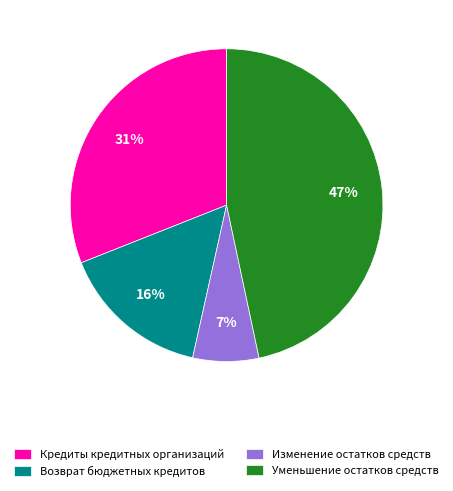

Rank the categories by value from lowest to highest.

Изменение остатков средств, Возврат бюджетных кредитов, Кредиты кредитных организаций, Уменьшение остатков средств